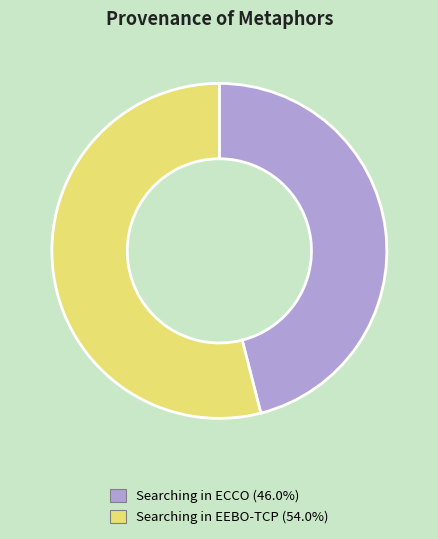

Between Searching in ECCO and Searching in EEBO-TCP, which is larger?

Searching in EEBO-TCP